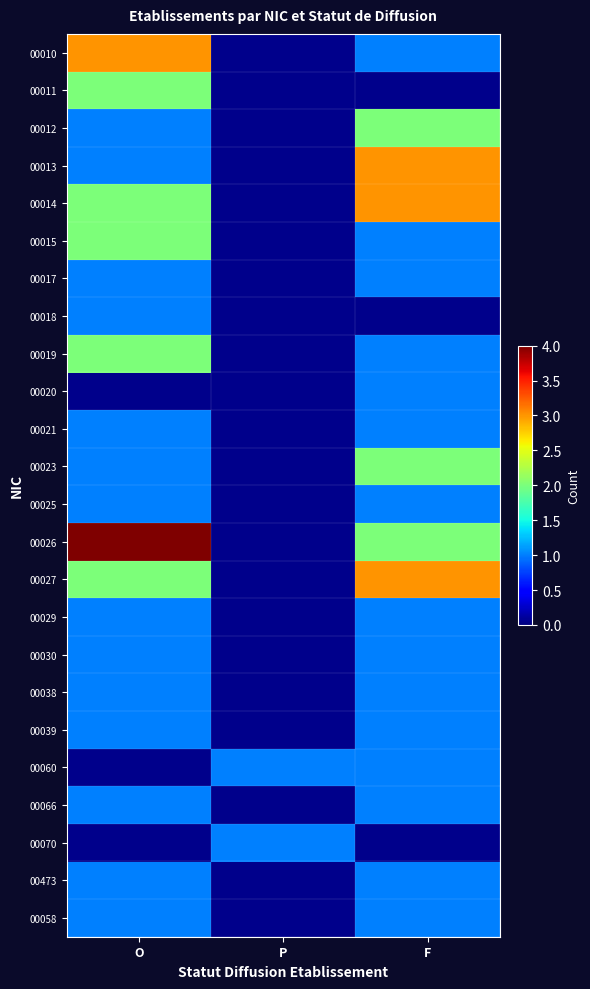

Is it true that 00019 equals 0.4 at F?

False